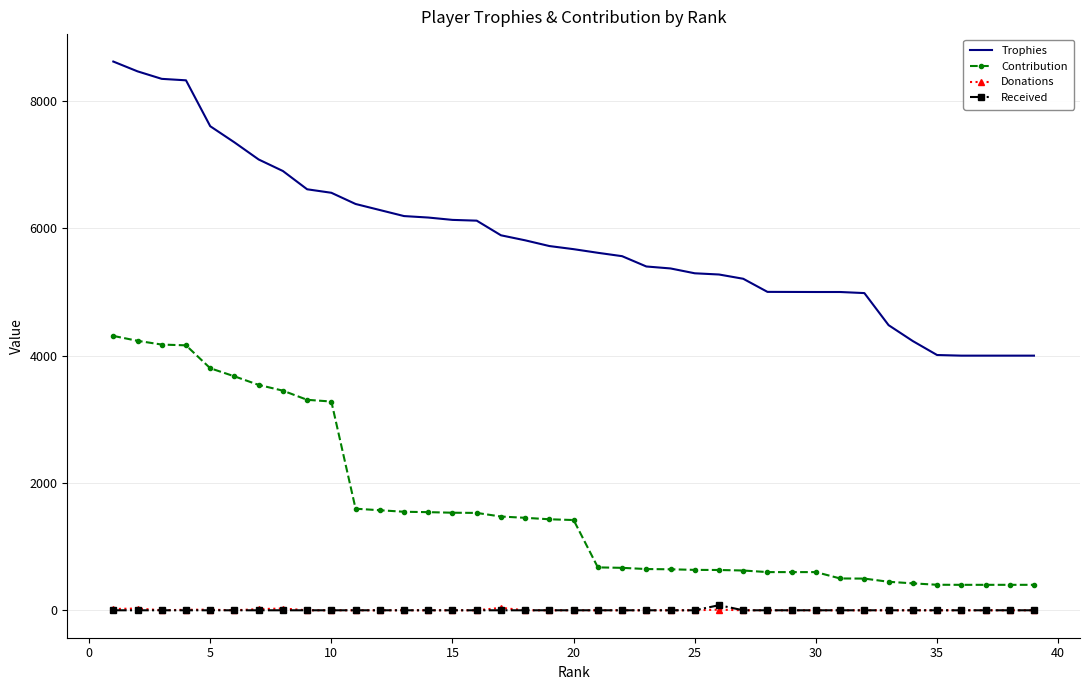

Which series has the largest range (max minus min)?

Trophies